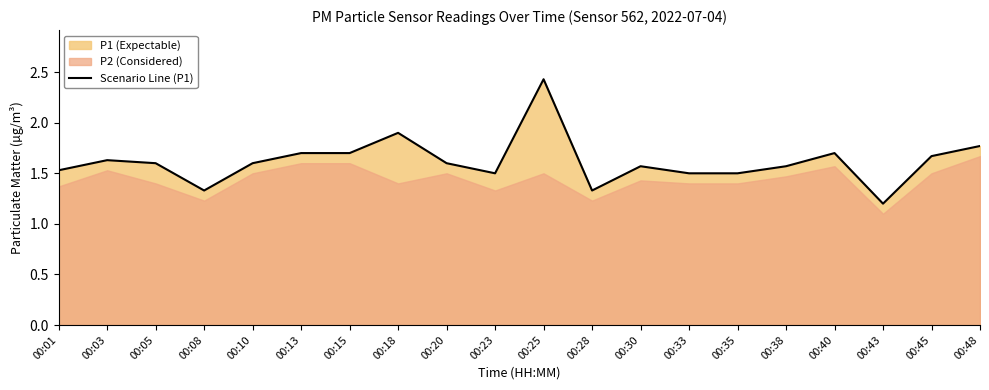

Does the chart have visible grid lines?

No